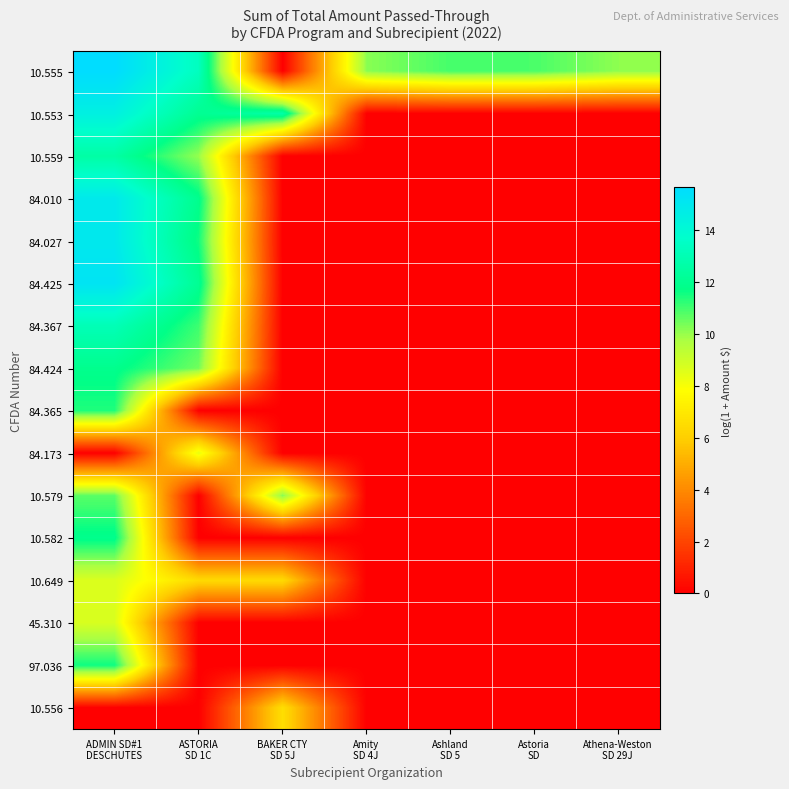

Reading right to left, what are all the values shown in this chart?

10.555: Athena-Weston
SD 29J=10.1	Astoria
SD=10.9	Ashland
SD 5=10.9	Amity
SD 4J=10.2	BAKER CTY
SD 5J=0.0	ASTORIA
SD 1C=13.3	ADMIN SD#1
DESCHUTES=15.7
10.553: Athena-Weston
SD 29J=0.0	Astoria
SD=0.0	Ashland
SD 5=0.0	Amity
SD 4J=0.0	BAKER CTY
SD 5J=12.7	ASTORIA
SD 1C=12.0	ADMIN SD#1
DESCHUTES=14.5
10.559: Athena-Weston
SD 29J=0.0	Astoria
SD=0.0	Ashland
SD 5=0.0	Amity
SD 4J=0.0	BAKER CTY
SD 5J=0.0	ASTORIA
SD 1C=10.0	ADMIN SD#1
DESCHUTES=12.6
84.010: Athena-Weston
SD 29J=0.0	Astoria
SD=0.0	Ashland
SD 5=0.0	Amity
SD 4J=0.0	BAKER CTY
SD 5J=0.0	ASTORIA
SD 1C=11.9	ADMIN SD#1
DESCHUTES=14.9
84.027: Athena-Weston
SD 29J=0.0	Astoria
SD=0.0	Ashland
SD 5=0.0	Amity
SD 4J=0.0	BAKER CTY
SD 5J=0.0	ASTORIA
SD 1C=11.6	ADMIN SD#1
DESCHUTES=14.9
84.425: Athena-Weston
SD 29J=0.0	Astoria
SD=0.0	Ashland
SD 5=0.0	Amity
SD 4J=0.0	BAKER CTY
SD 5J=0.0	ASTORIA
SD 1C=12.1	ADMIN SD#1
DESCHUTES=15.2
84.367: Athena-Weston
SD 29J=0.0	Astoria
SD=0.0	Ashland
SD 5=0.0	Amity
SD 4J=0.0	BAKER CTY
SD 5J=0.0	ASTORIA
SD 1C=11.0	ADMIN SD#1
DESCHUTES=13.1
84.424: Athena-Weston
SD 29J=0.0	Astoria
SD=0.0	Ashland
SD 5=0.0	Amity
SD 4J=0.0	BAKER CTY
SD 5J=0.0	ASTORIA
SD 1C=10.4	ADMIN SD#1
DESCHUTES=11.9
84.365: Athena-Weston
SD 29J=0.0	Astoria
SD=0.0	Ashland
SD 5=0.0	Amity
SD 4J=0.0	BAKER CTY
SD 5J=0.0	ASTORIA
SD 1C=0.0	ADMIN SD#1
DESCHUTES=11.4
84.173: Athena-Weston
SD 29J=0.0	Astoria
SD=0.0	Ashland
SD 5=0.0	Amity
SD 4J=0.0	BAKER CTY
SD 5J=0.0	ASTORIA
SD 1C=8.4	ADMIN SD#1
DESCHUTES=0.0
10.579: Athena-Weston
SD 29J=0.0	Astoria
SD=0.0	Ashland
SD 5=0.0	Amity
SD 4J=0.0	BAKER CTY
SD 5J=10.2	ASTORIA
SD 1C=0.0	ADMIN SD#1
DESCHUTES=10.7
10.582: Athena-Weston
SD 29J=0.0	Astoria
SD=0.0	Ashland
SD 5=0.0	Amity
SD 4J=0.0	BAKER CTY
SD 5J=0.0	ASTORIA
SD 1C=0.0	ADMIN SD#1
DESCHUTES=11.9
10.649: Athena-Weston
SD 29J=0.0	Astoria
SD=0.0	Ashland
SD 5=0.0	Amity
SD 4J=0.0	BAKER CTY
SD 5J=6.4	ASTORIA
SD 1C=6.4	ADMIN SD#1
DESCHUTES=8.7
45.310: Athena-Weston
SD 29J=0.0	Astoria
SD=0.0	Ashland
SD 5=0.0	Amity
SD 4J=0.0	BAKER CTY
SD 5J=0.0	ASTORIA
SD 1C=0.0	ADMIN SD#1
DESCHUTES=8.7
97.036: Athena-Weston
SD 29J=0.0	Astoria
SD=0.0	Ashland
SD 5=0.0	Amity
SD 4J=0.0	BAKER CTY
SD 5J=0.0	ASTORIA
SD 1C=0.0	ADMIN SD#1
DESCHUTES=11.6
10.556: Athena-Weston
SD 29J=0.0	Astoria
SD=0.0	Ashland
SD 5=0.0	Amity
SD 4J=0.0	BAKER CTY
SD 5J=6.6	ASTORIA
SD 1C=0.0	ADMIN SD#1
DESCHUTES=0.0